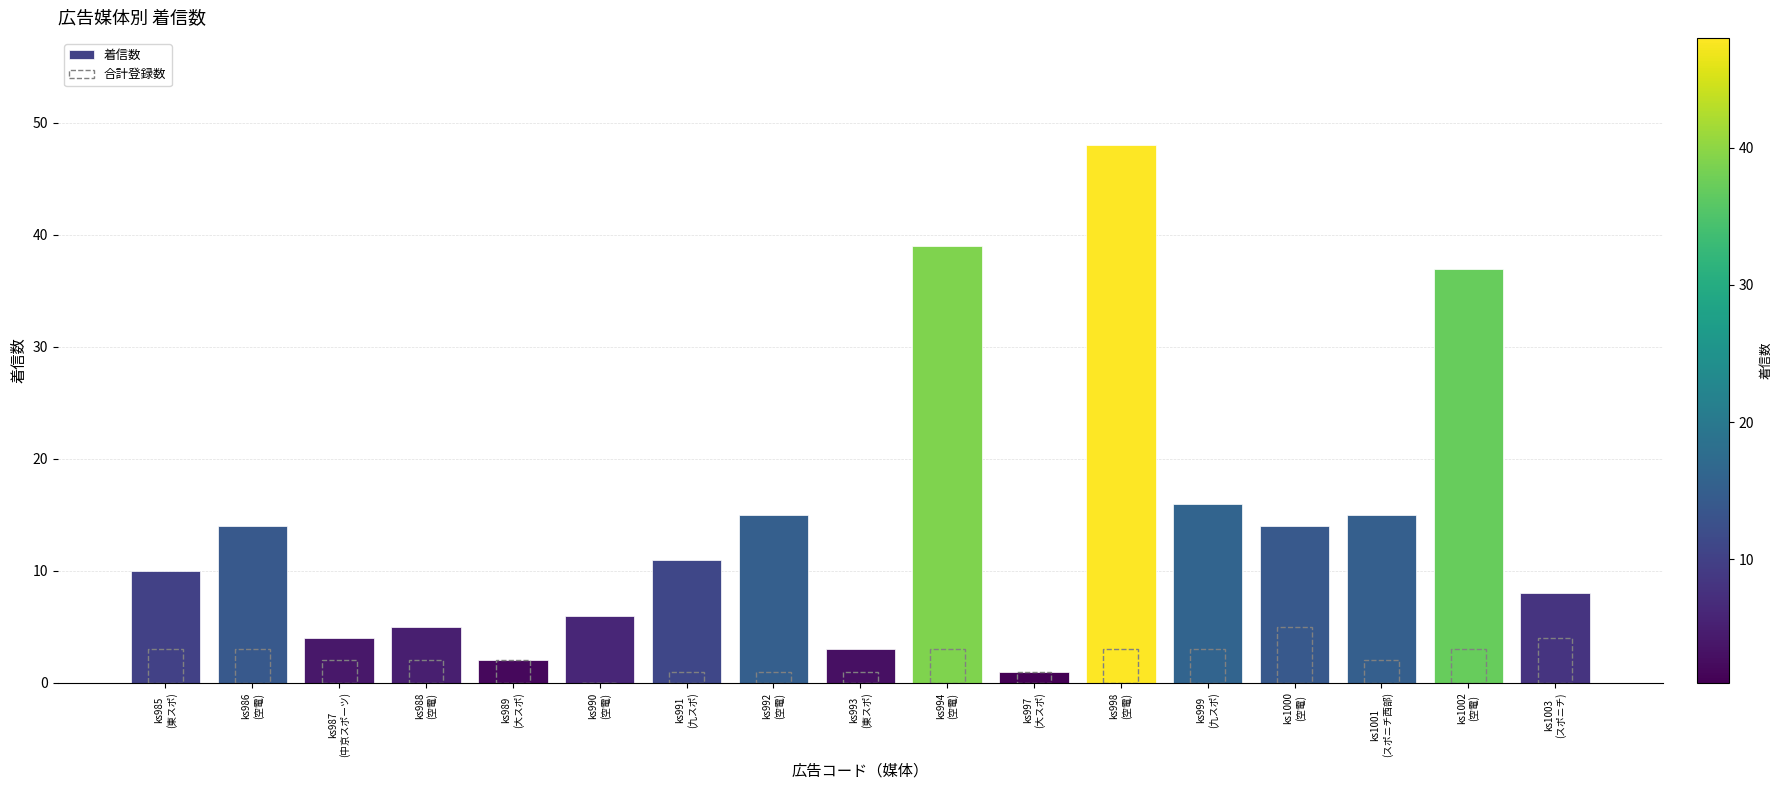

Reading left to right, list all the values displayed in this chart.

着信数: 10	14	4	5	2	6	11	15	3	39	1	48	16	14	15	37	8
合計登録数: 3	3	2	2	2	0	1	1	1	3	1	3	3	5	2	3	4